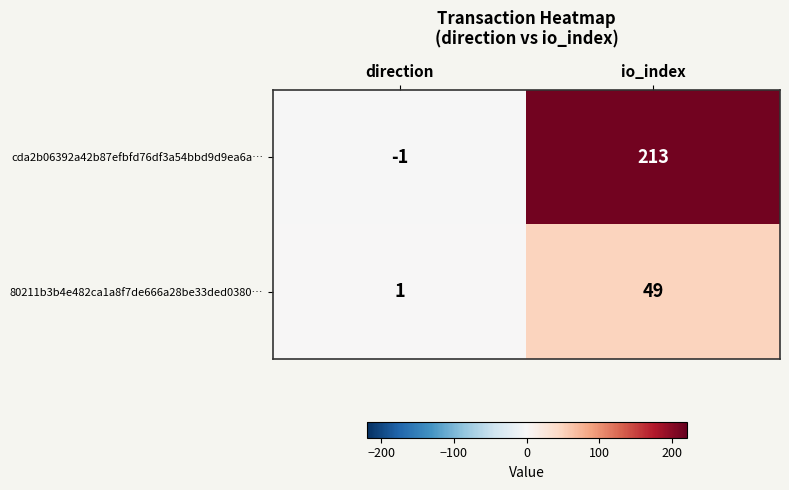

Reading left to right, what are all the values shown in this chart?

cda2b06392a42b87efbfd76df3a54bbd9d9ea6a…: direction=-1	io_index=213
80211b3b4e482ca1a8f7de666a28be33ded0380…: direction=1	io_index=49